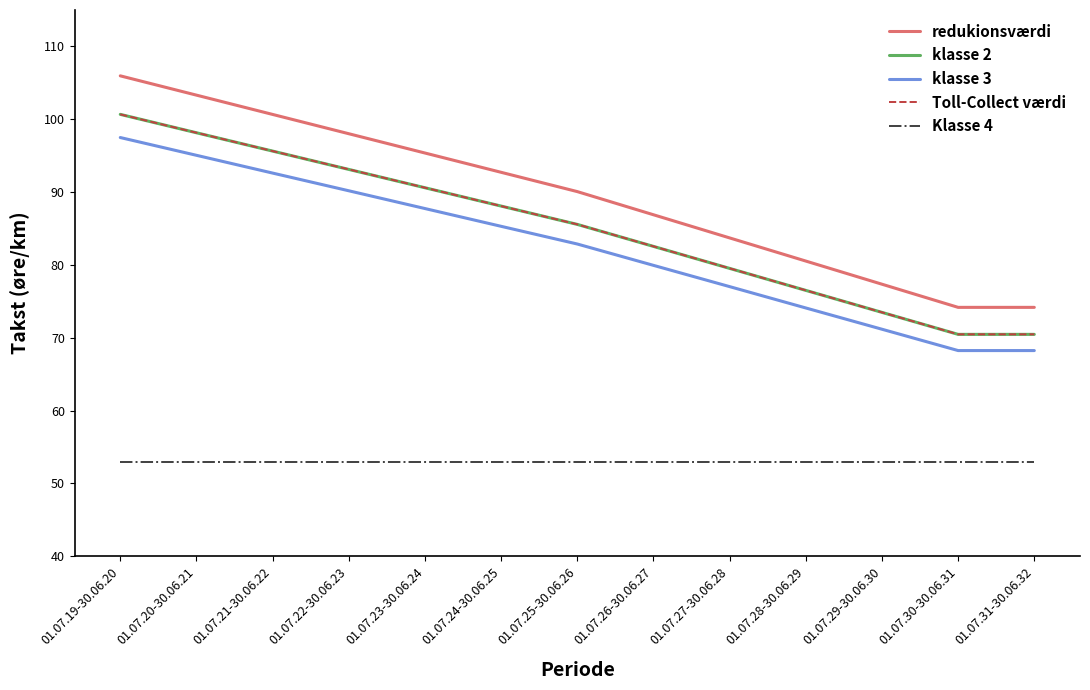

The value of redukionsværdi at 01.07.29-30.06.30 is 124.6. True or false?

False